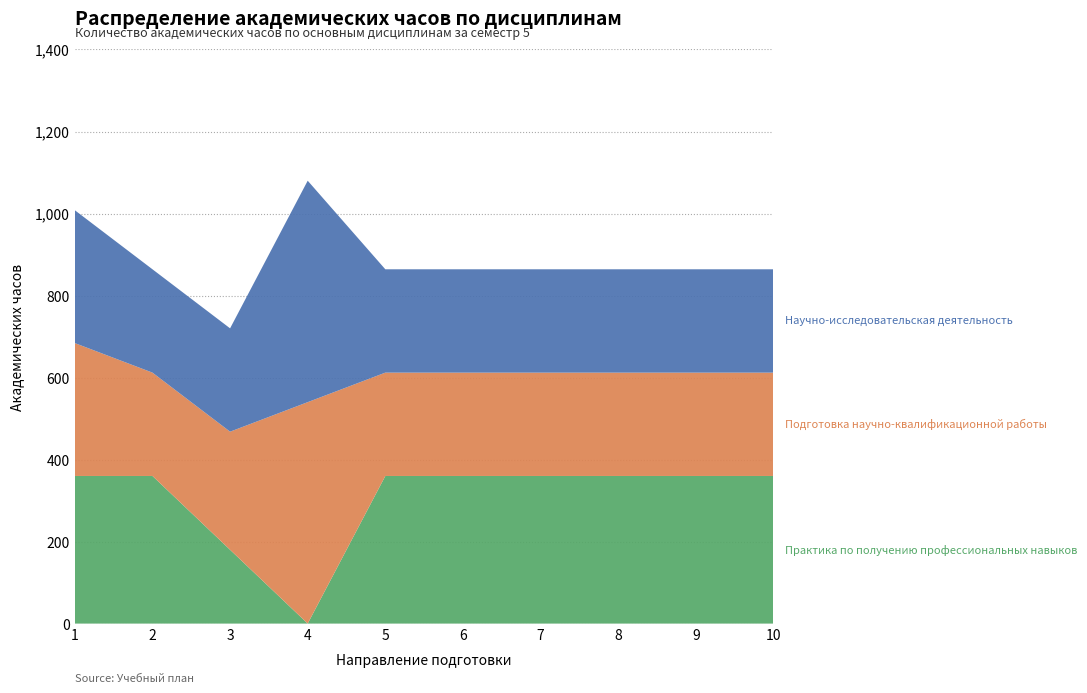

Reading left to right, transcribe all the data shown in this chart.

Научно-исследовательская деятельность: 324	252	252	540	252	252	252	252	252	252
Подготовка научно-квалификационной работы: 324	252	288	540	252	252	252	252	252	252
Практика по получению профессиональных навыков: 360	360	180	0	360	360	360	360	360	360